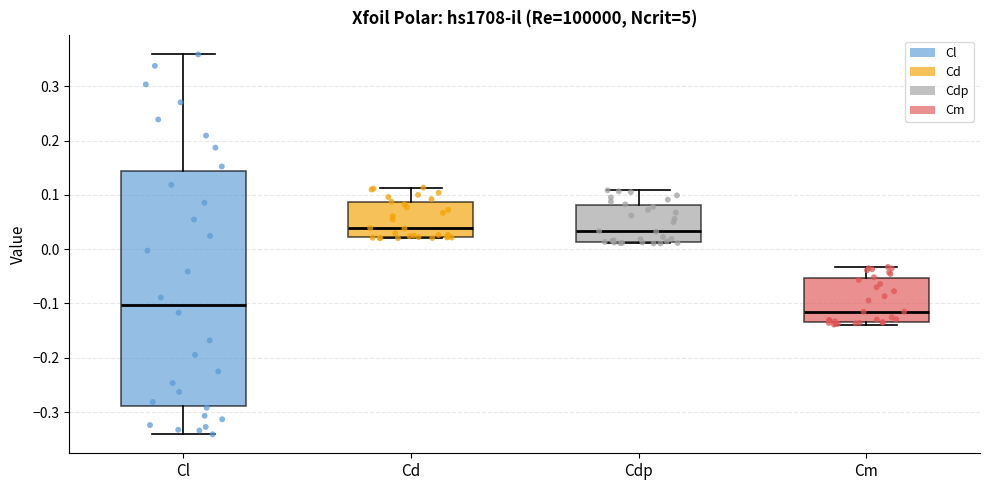

Reading left to right, read every box against the y-axis: the position of its median line, the range the box covers, and the ends of its whiskers. The values are not printed on the chart, so give them approximately, as read against the axis.

Cl: median -0.10, box -0.29 to 0.14, whiskers -0.34 to 0.36
Cd: median 0.04, box 0.02 to 0.09, whiskers 0.02 to 0.11
Cdp: median 0.03, box 0.01 to 0.08, whiskers 0.01 to 0.11
Cm: median -0.11, box -0.13 to -0.05, whiskers -0.14 to -0.03